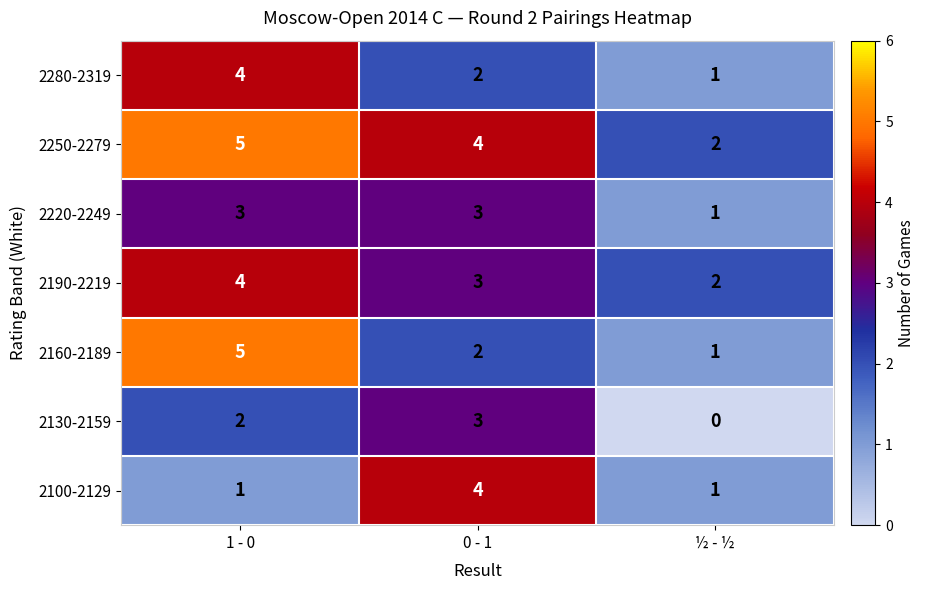

Where does the 2250-2279 series first go above 4?

1 - 0